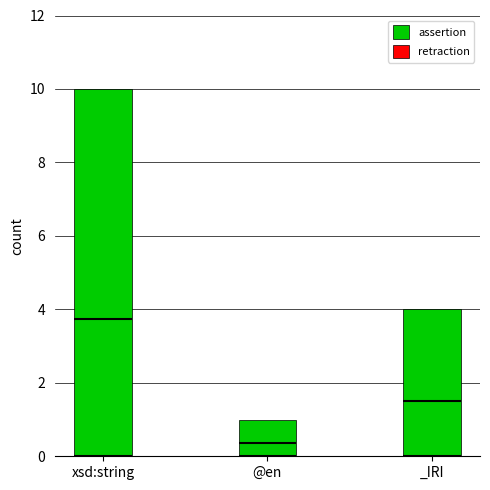

Which series has the largest range (max minus min)?

assertion